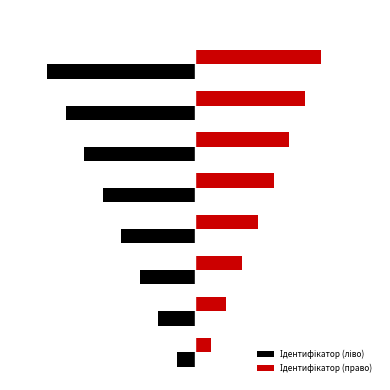

Count the number of data series in this chart.

2